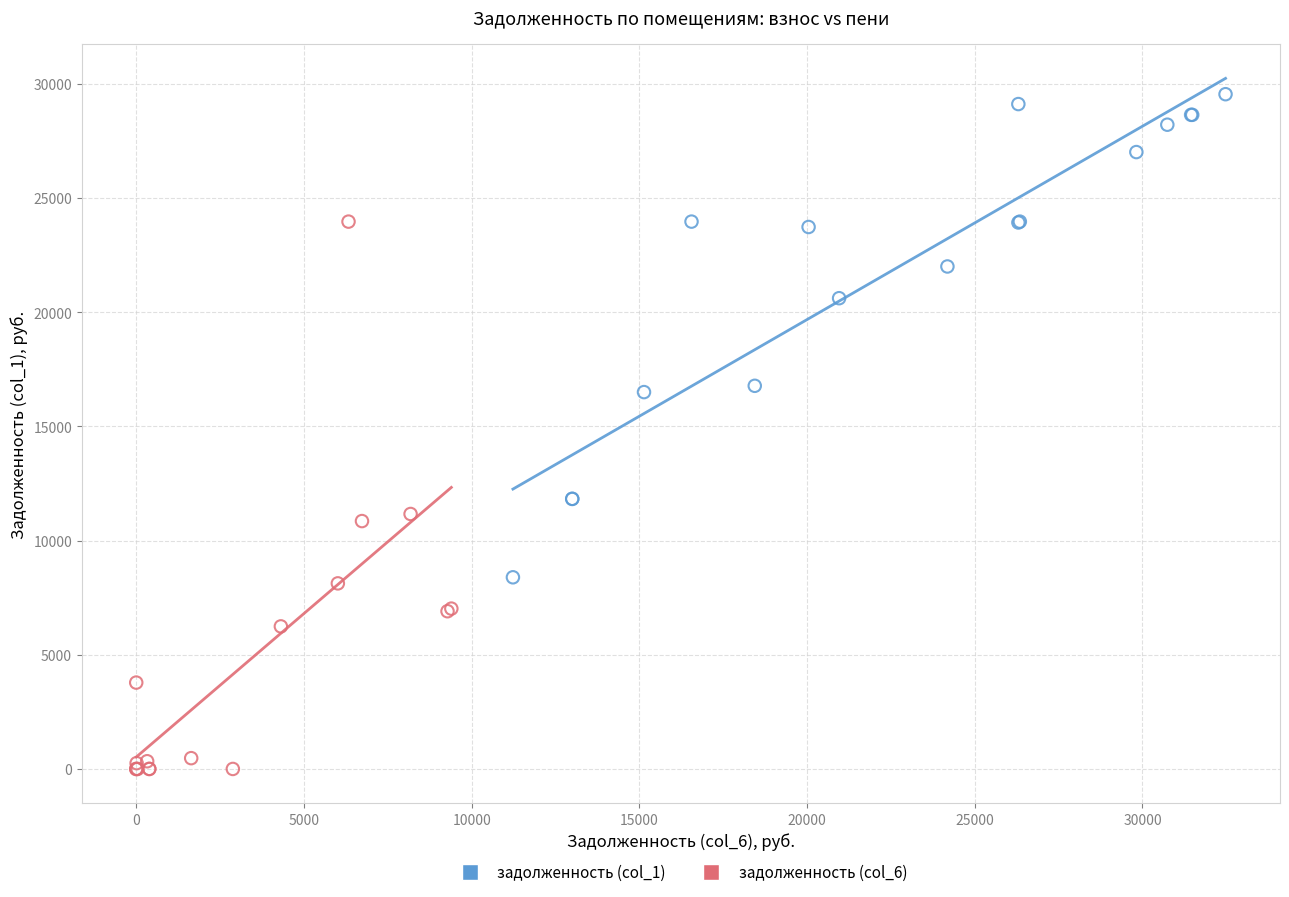

Which series contains the highest Y value?

задолженность (col_1)